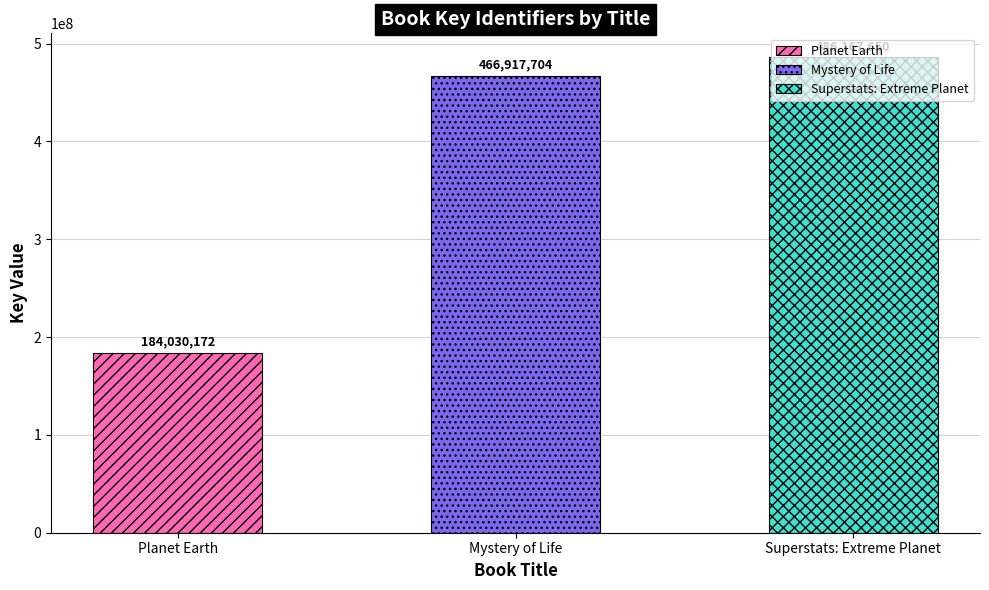

What is the minimum value shown in the chart?

184030172